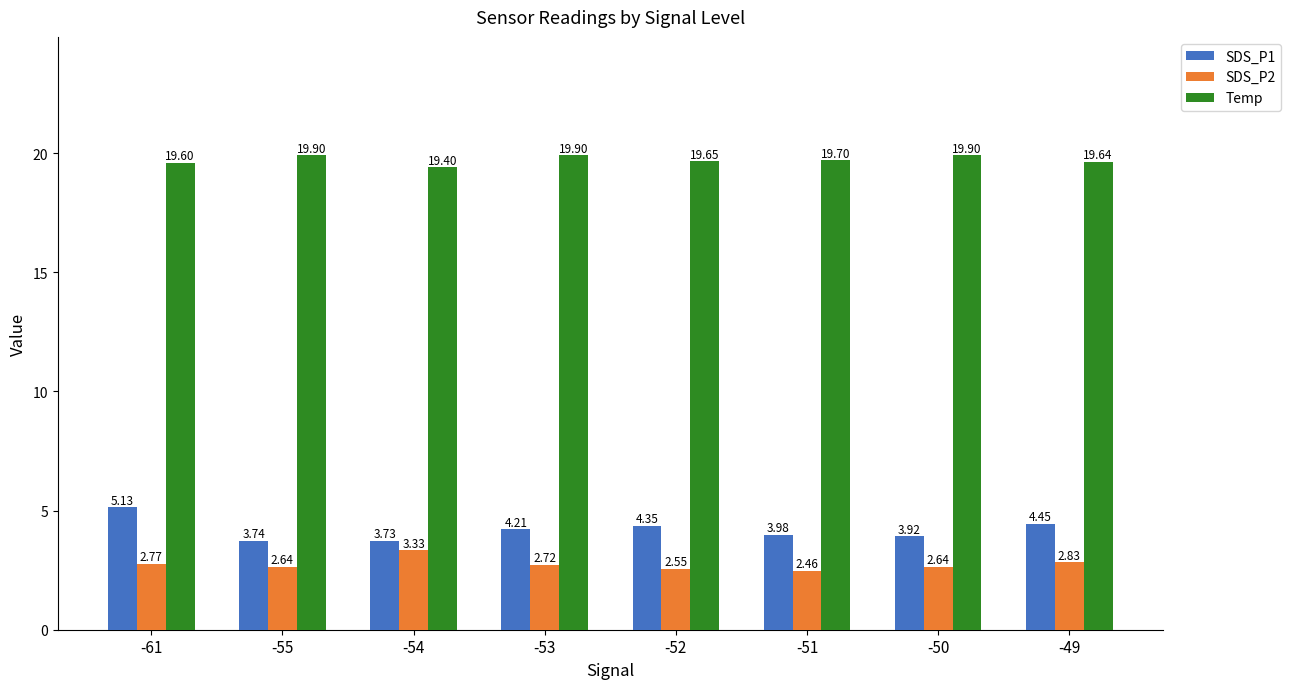

What is the difference between the SDS_P1 values at -53 and -51?

0.2